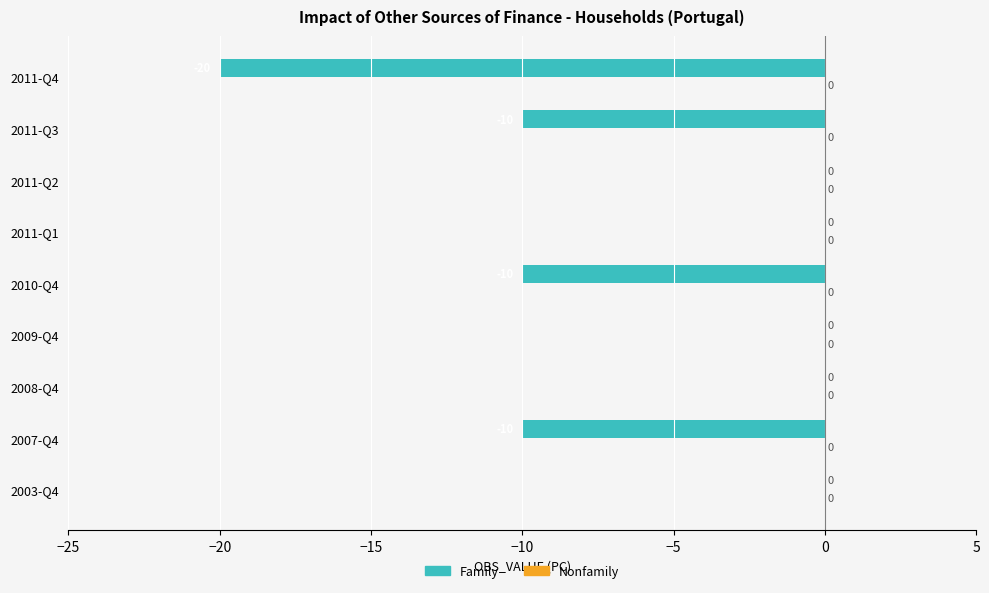

The value at 2009-Q4 is 0. True or false?

True